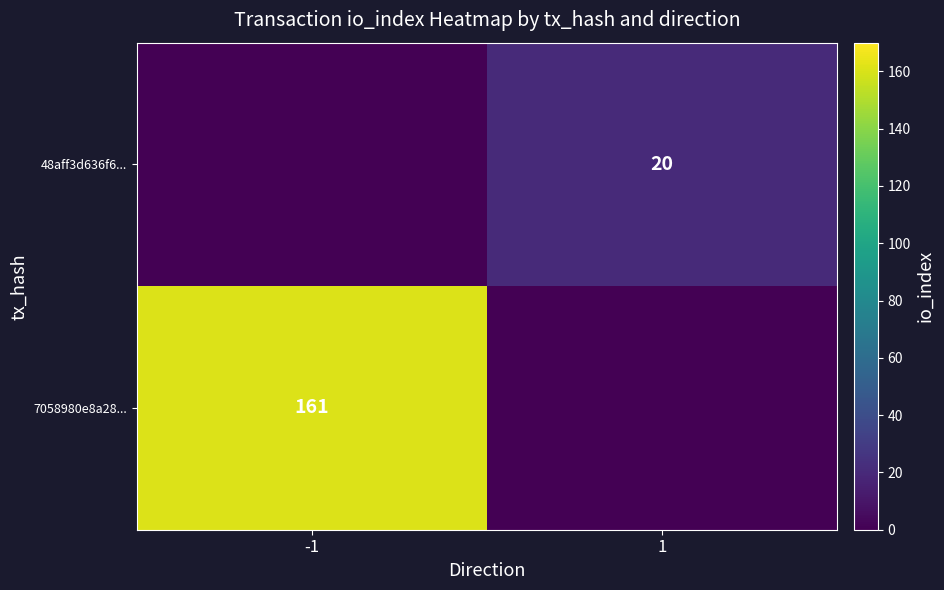

The value of 48aff3d636f6... at 1 is 20. True or false?

True